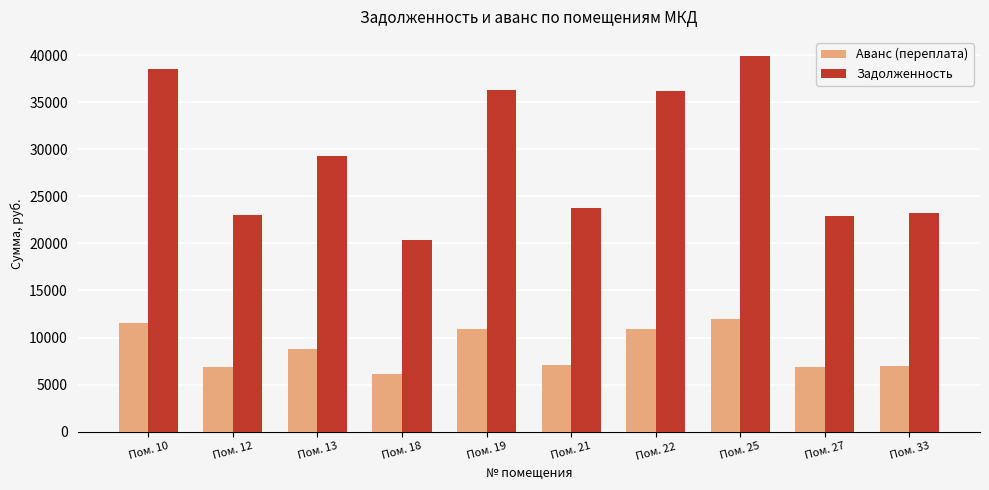

What is the total value across all series at Пом. 25?

51962.8